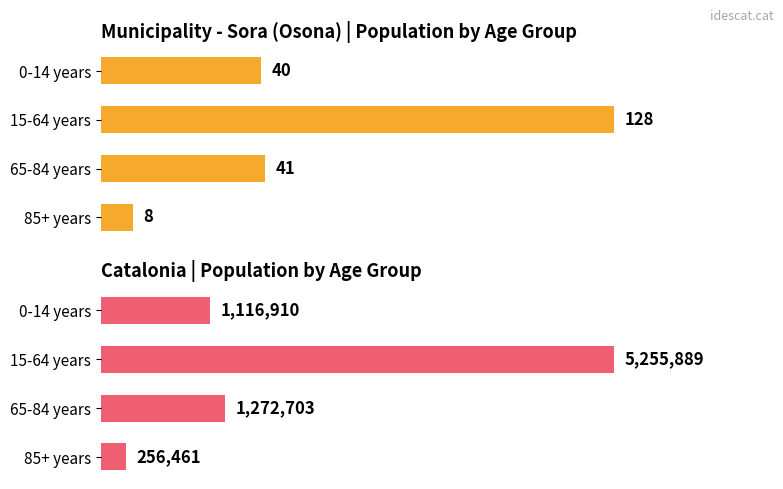

Are the bars horizontal?

Yes